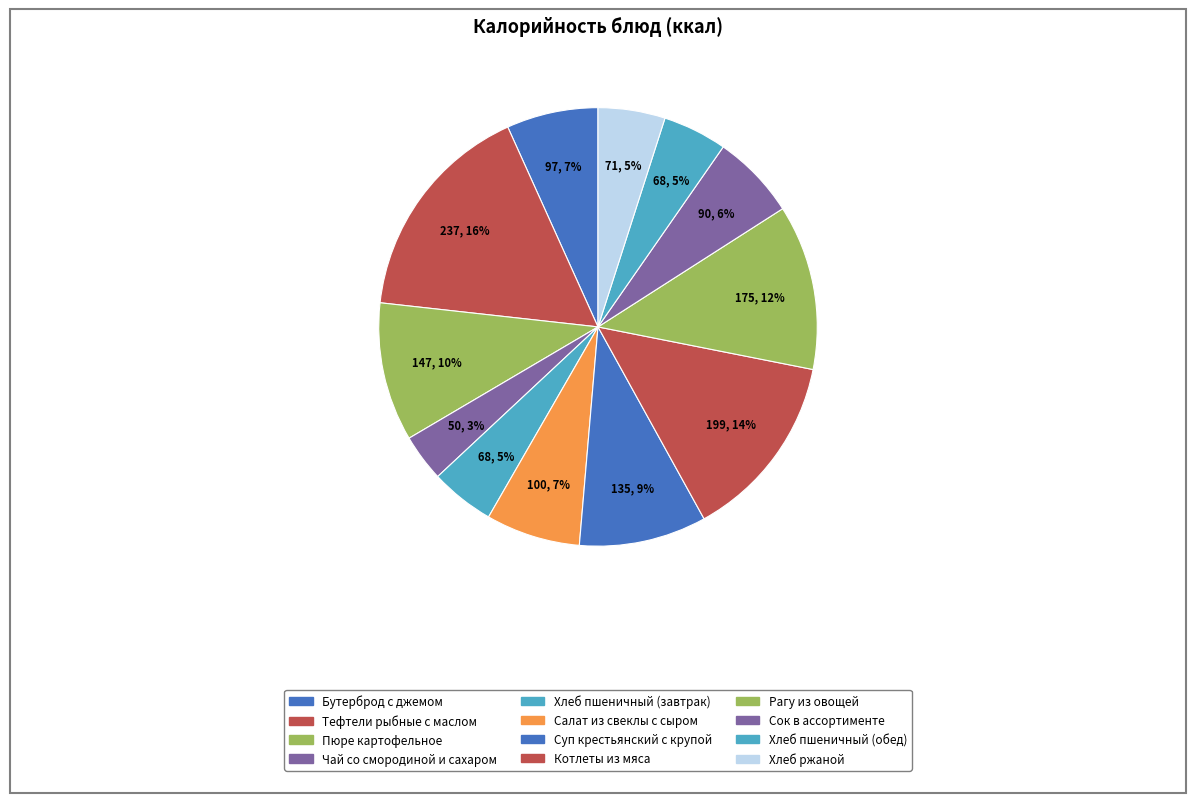

What percentage do Чай со смородиной и сахаром and Хлеб ржаной together represent?

8.4%